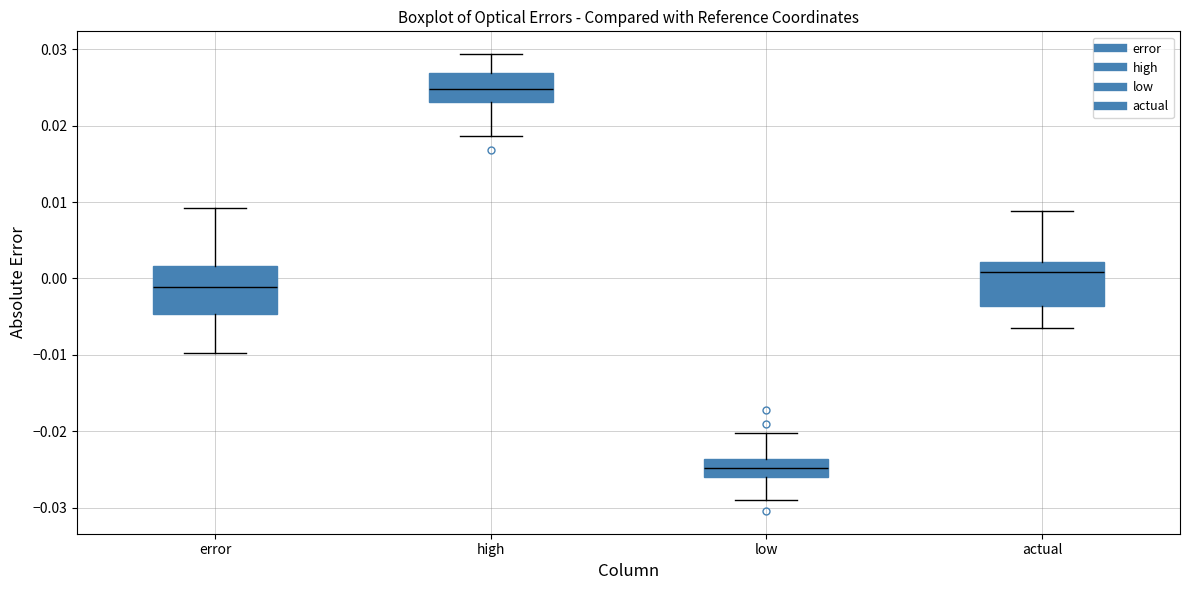

Reading left to right, transcribe this box plot: for each box, give where its median line is, the range the box spans, and where its two whiskers end, as read against the y-axis. The values are not printed on the chart, so give them approximately, as read against the axis.

error: median -0.001, box -0.005 to 0.002, whiskers -0.010 to 0.009
high: median 0.025, box 0.023 to 0.027, whiskers 0.019 to 0.029
low: median -0.025, box -0.026 to -0.024, whiskers -0.029 to -0.020
actual: median 0.001, box -0.004 to 0.002, whiskers -0.006 to 0.009